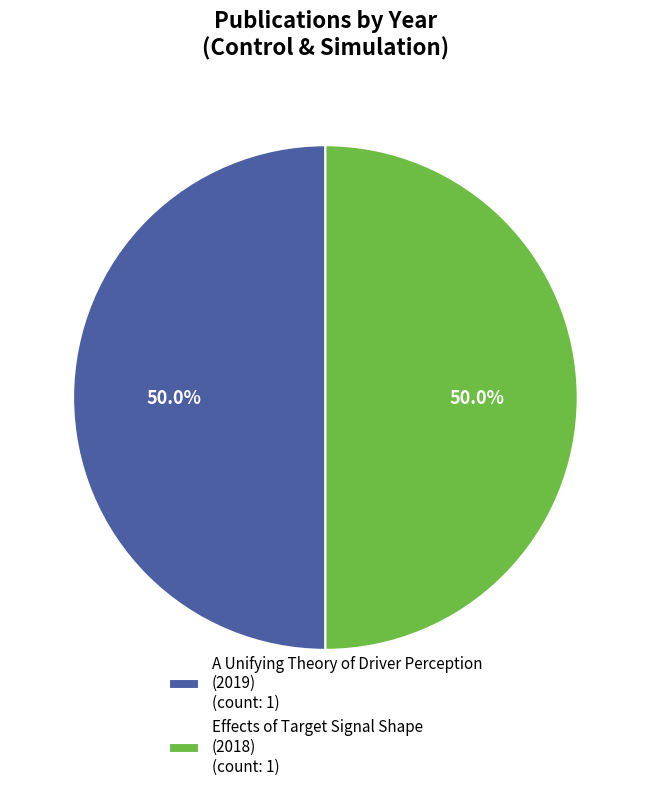

Count the number of slices in the pie.

2